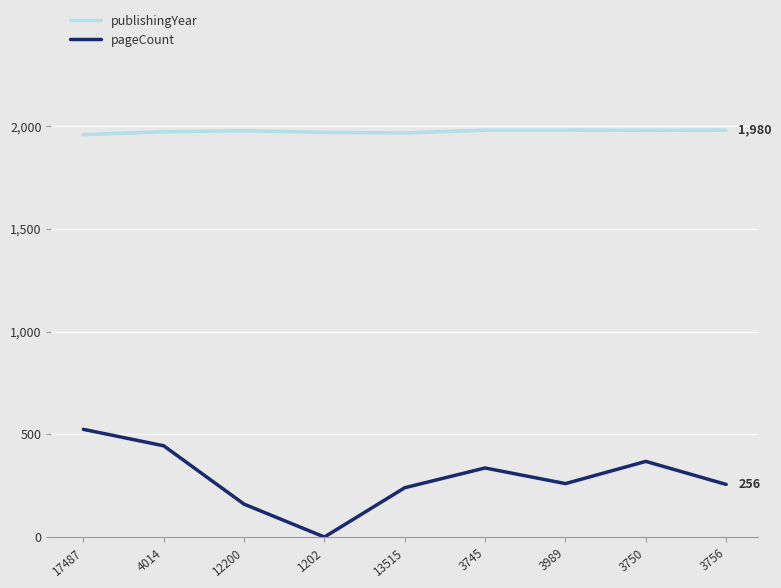

Rank the series at 4014 from lowest to highest value.

pageCount, publishingYear